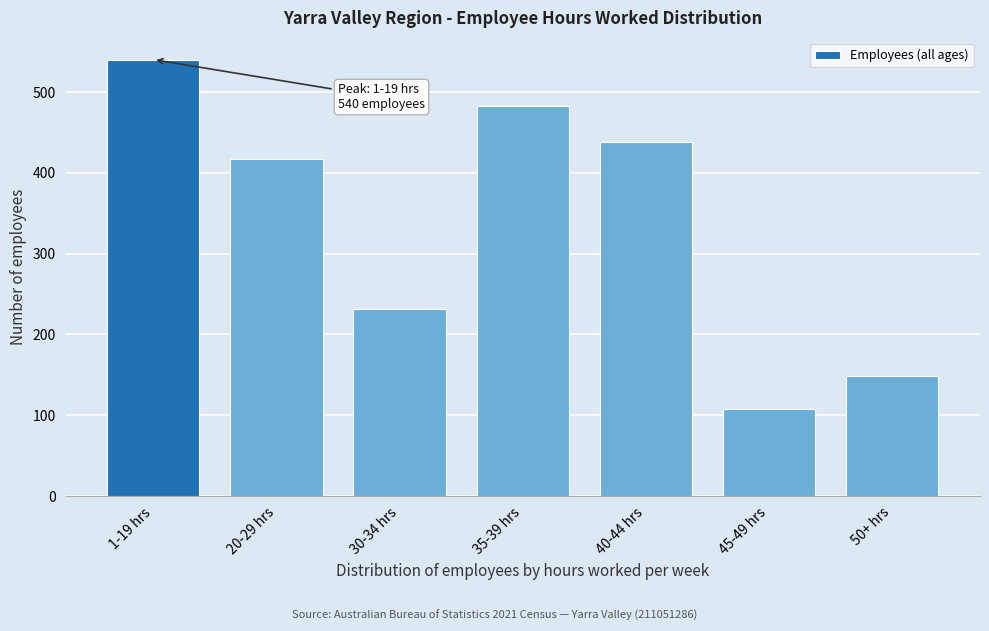

Reading right to left, extract all data points from this chart.

148	107	438	483	231	417	540